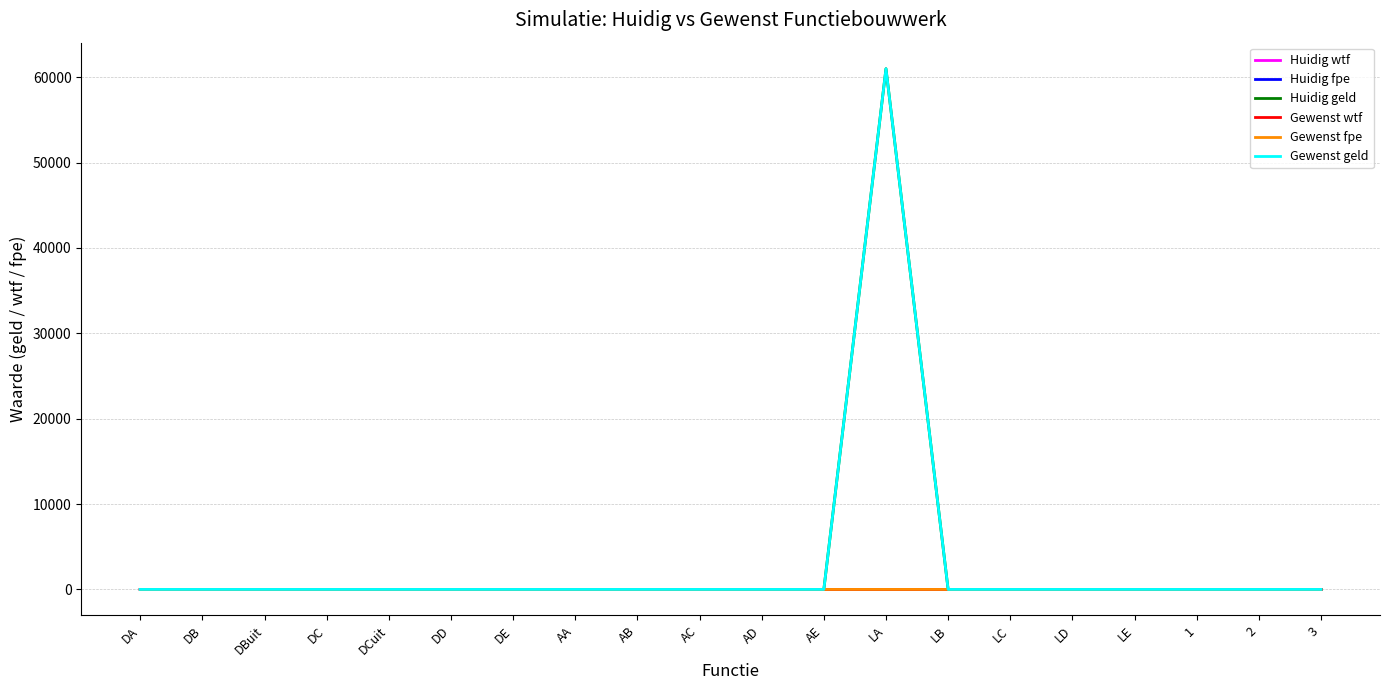

Rank the series at AD from highest to lowest value.

Huidig wtf, Huidig fpe, Huidig geld, Gewenst wtf, Gewenst fpe, Gewenst geld